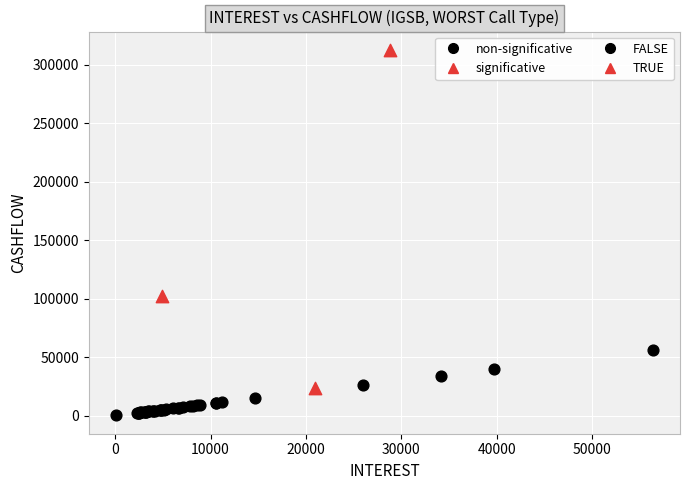

Which series reaches the minimum Y coordinate?

non-significative